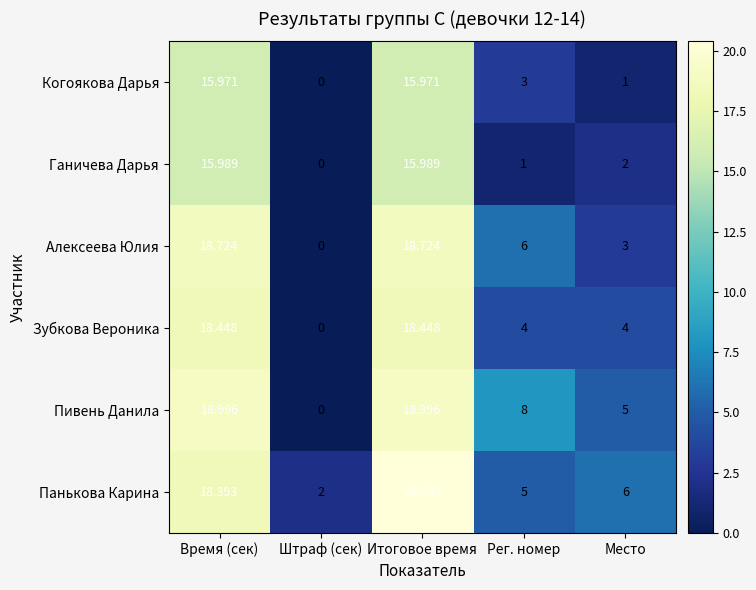

Which series has the widest spread of values?

Пивень Данила